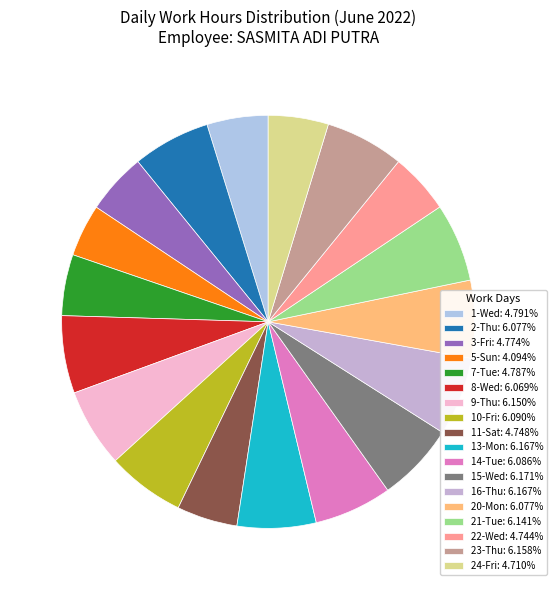

How many segments does this pie chart have?

18